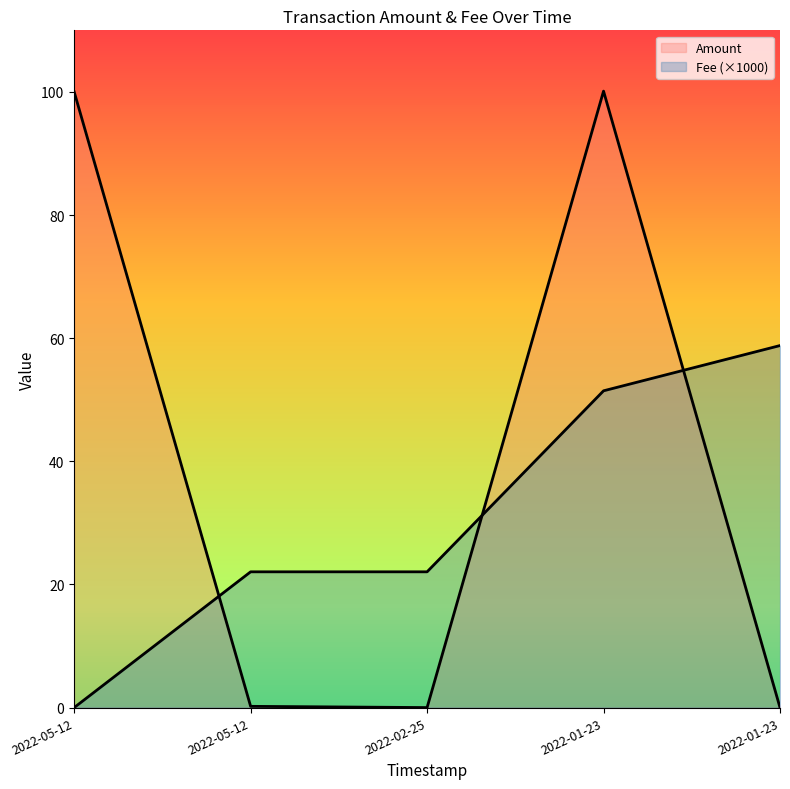

What is the sum of all Amount values?

200.3